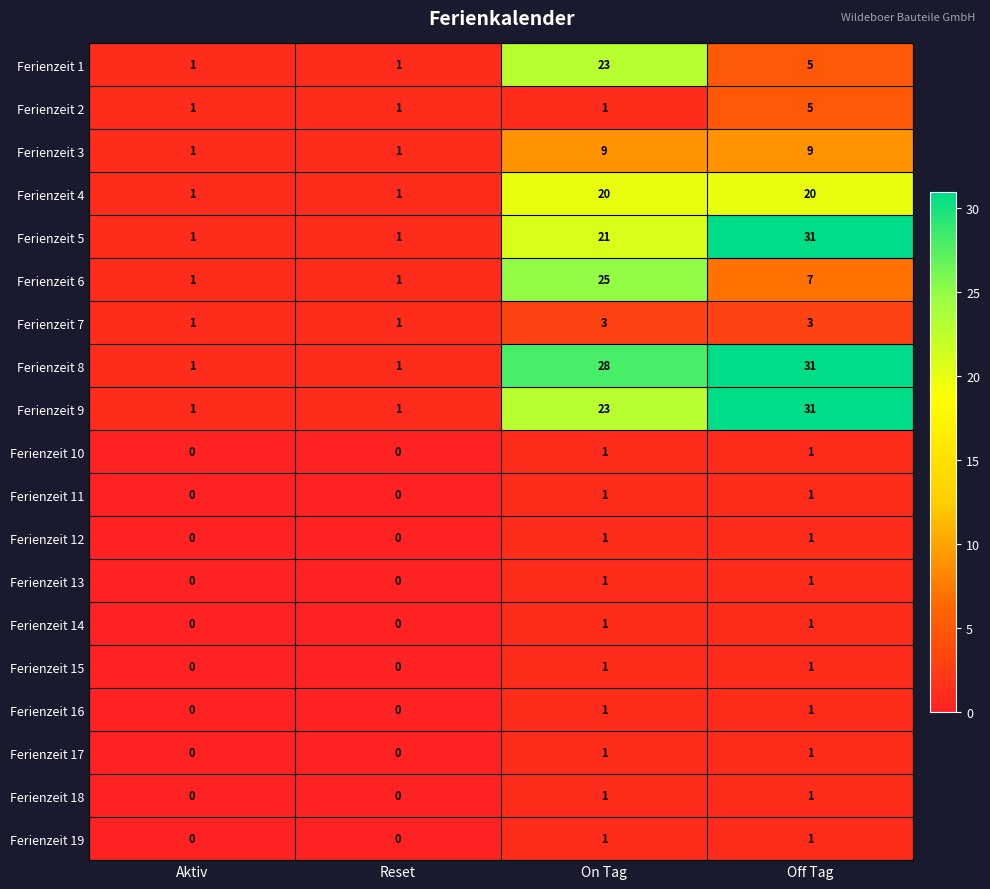

At which category is the sum across all series the highest?

On Tag